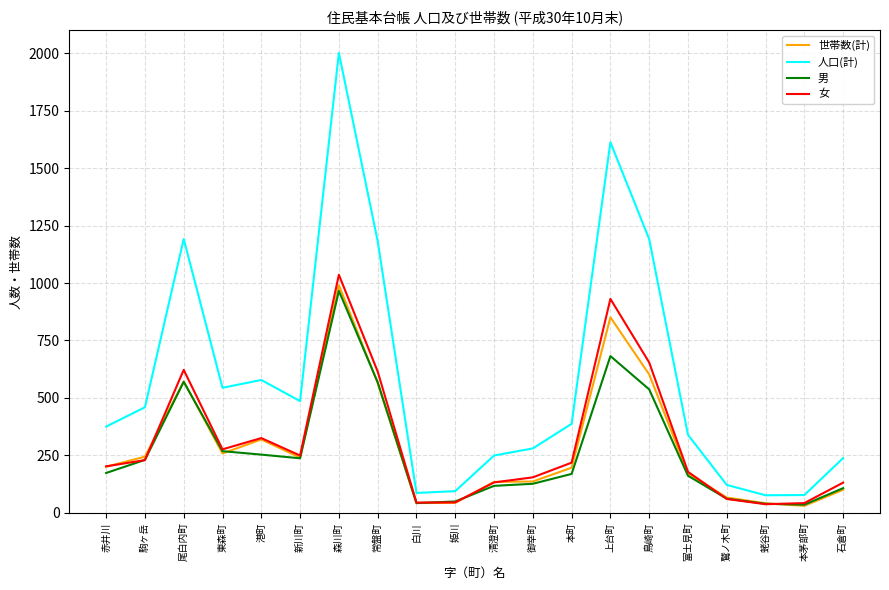

Is it true that 世帯数(計) equals 200 at 赤井川?

True